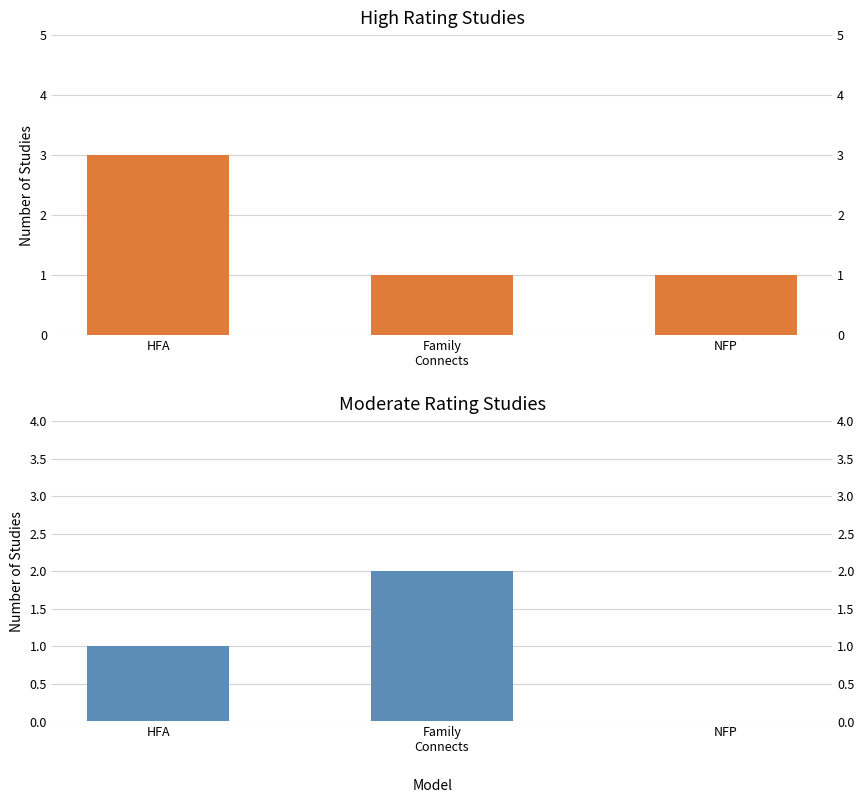

Which label corresponds to the smallest value in the chart?

NFP